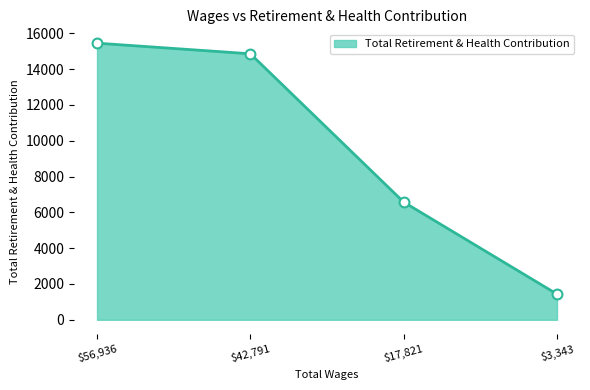

What is the maximum value shown in the chart?

15447